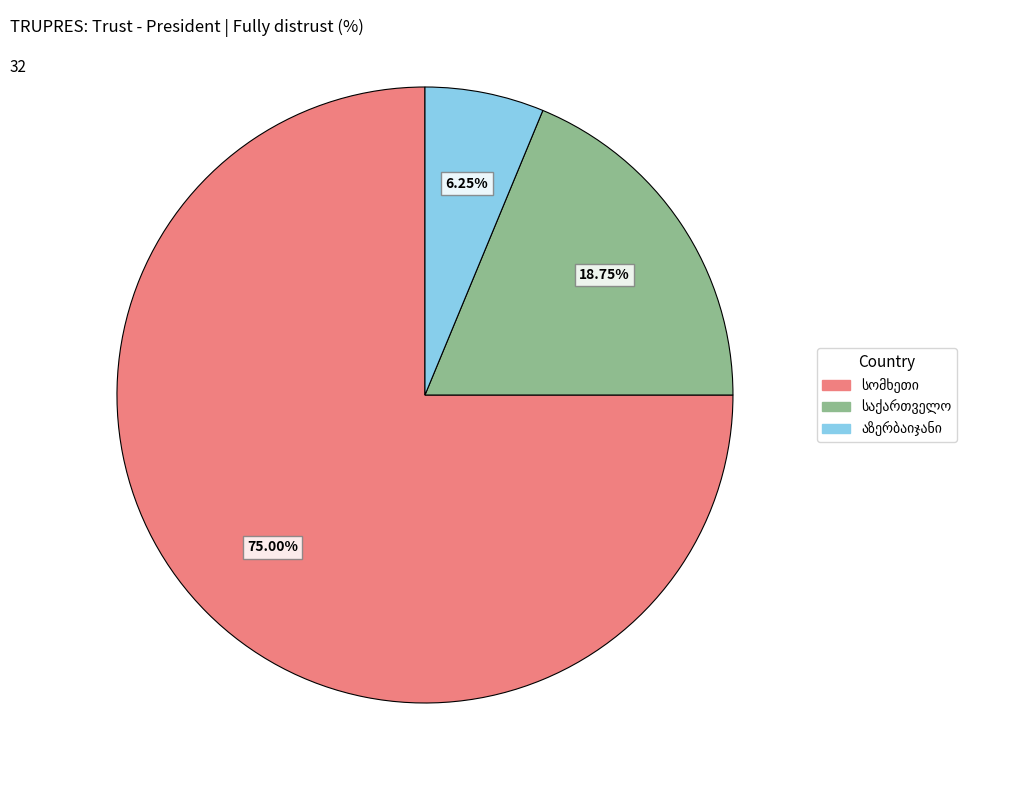

Is there a majority slice in this chart?

Yes